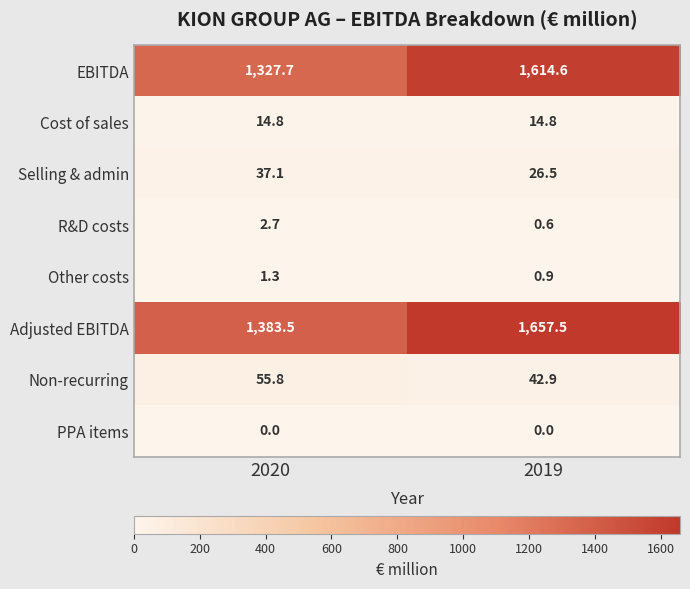

Rank the categories by Non-recurring value from lowest to highest.

2019, 2020